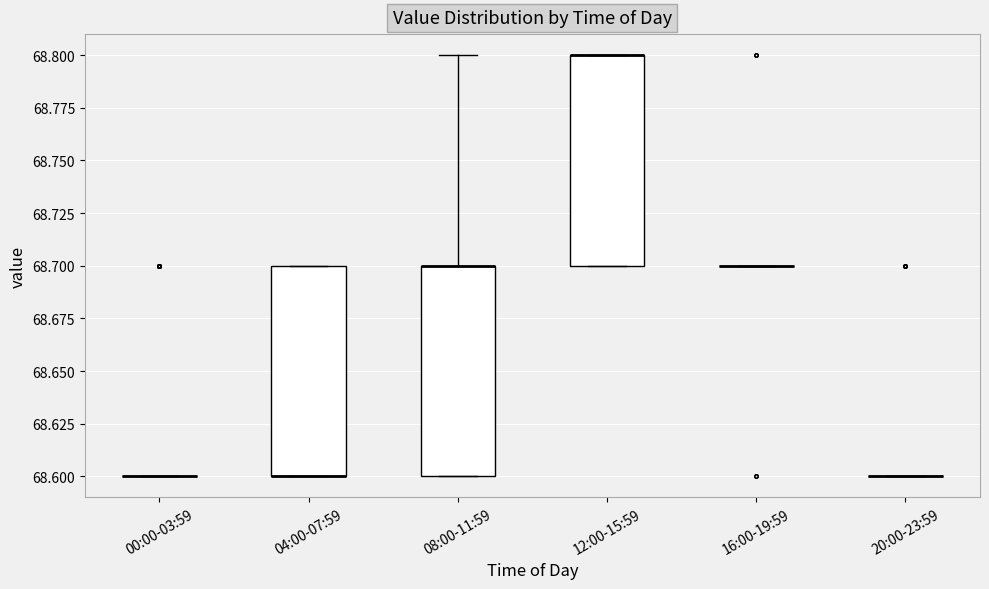

Reading left to right, transcribe this box plot: for each box, give where its median line is, the range the box spans, and where its two whiskers end, as read against the y-axis. The values are not printed on the chart, so give them approximately, as read against the axis.

00:00-03:59: box collapsed to a line at 68.6, whiskers 68.6 to 68.6
04:00-07:59: median 68.6 (drawn on the box's lower edge), box 68.6 to 68.7, whiskers 68.6 to 68.7
08:00-11:59: median 68.7 (drawn on the box's upper edge), box 68.6 to 68.7, whiskers 68.6 to 68.8
12:00-15:59: median 68.8 (drawn on the box's upper edge), box 68.7 to 68.8, whiskers 68.7 to 68.8
16:00-19:59: box collapsed to a line at 68.7, whiskers 68.7 to 68.7
20:00-23:59: box collapsed to a line at 68.6, whiskers 68.6 to 68.6